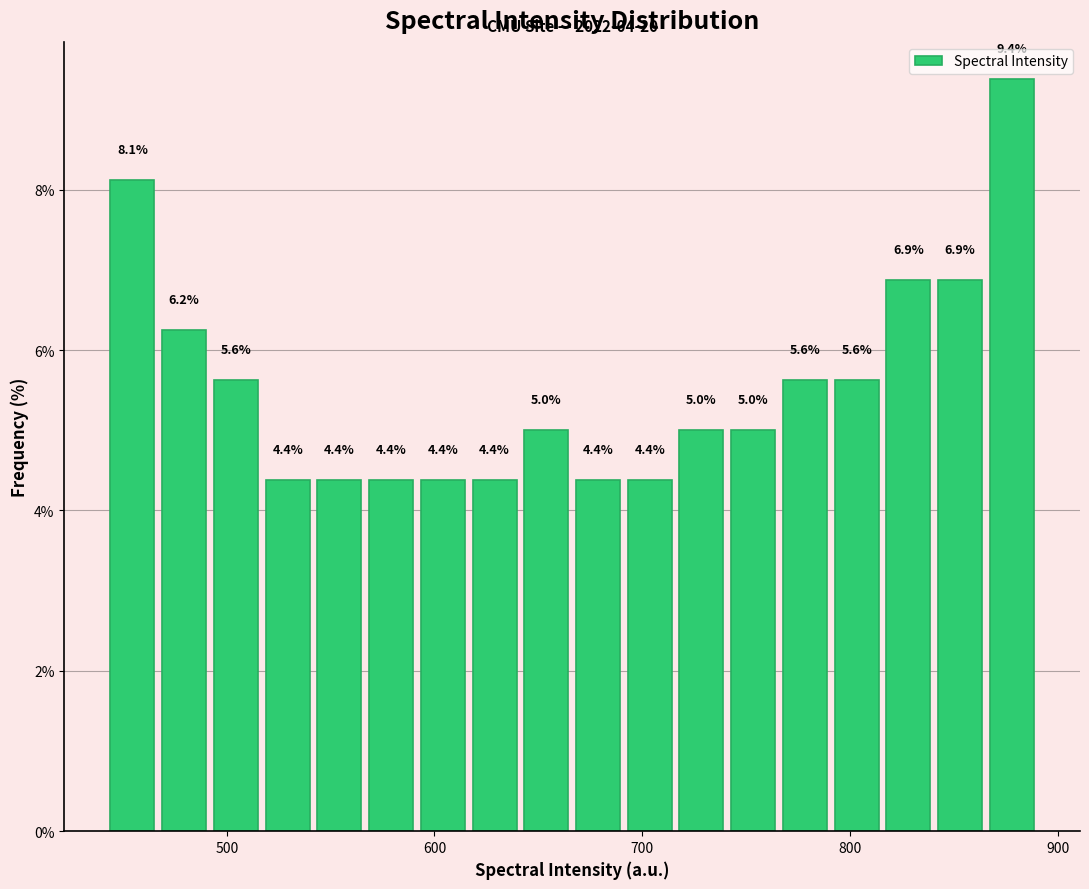

Around what value on the x-axis is the tallest bar? Give the approximate position of its centre, as read against the axis.

880